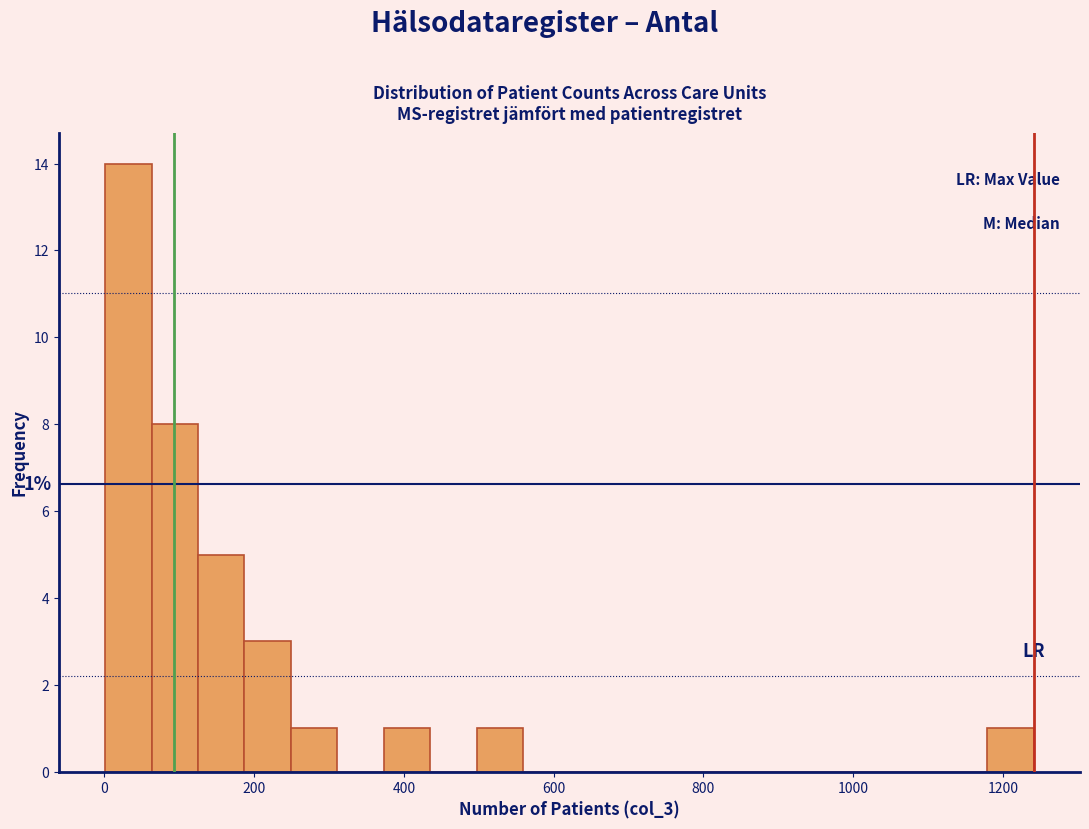

Read against the x-axis, roughly where is the centre of the tallest bar?

40